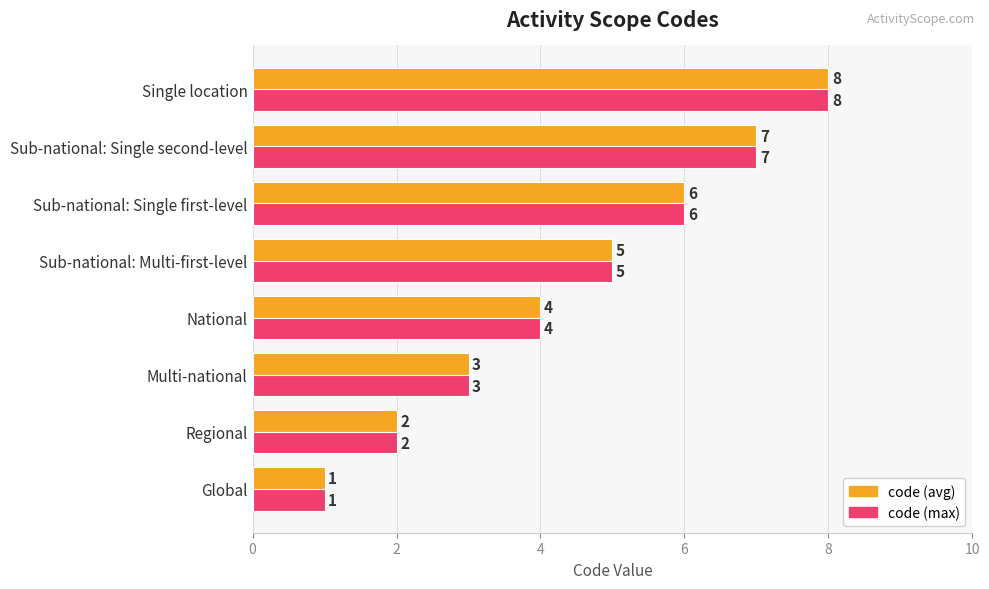

List the labels in order of code (max) value, smallest first.

Global, Regional, Multi-national, National, Sub-national: Multi-first-level, Sub-national: Single first-level, Sub-national: Single second-level, Single location